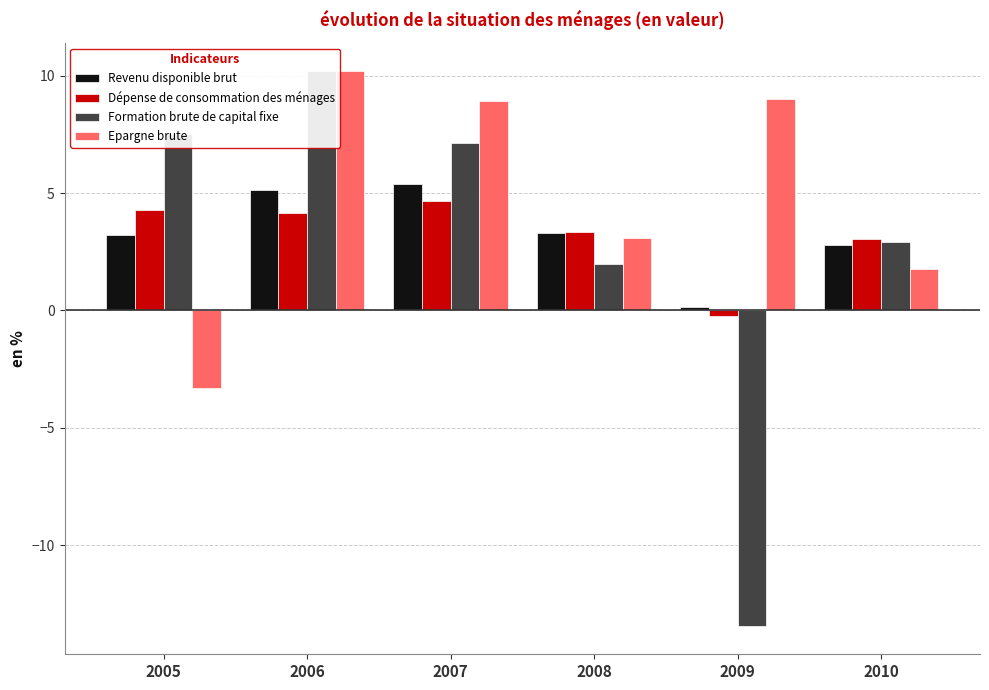

At which label is Revenu disponible brut closest to 2?

2010